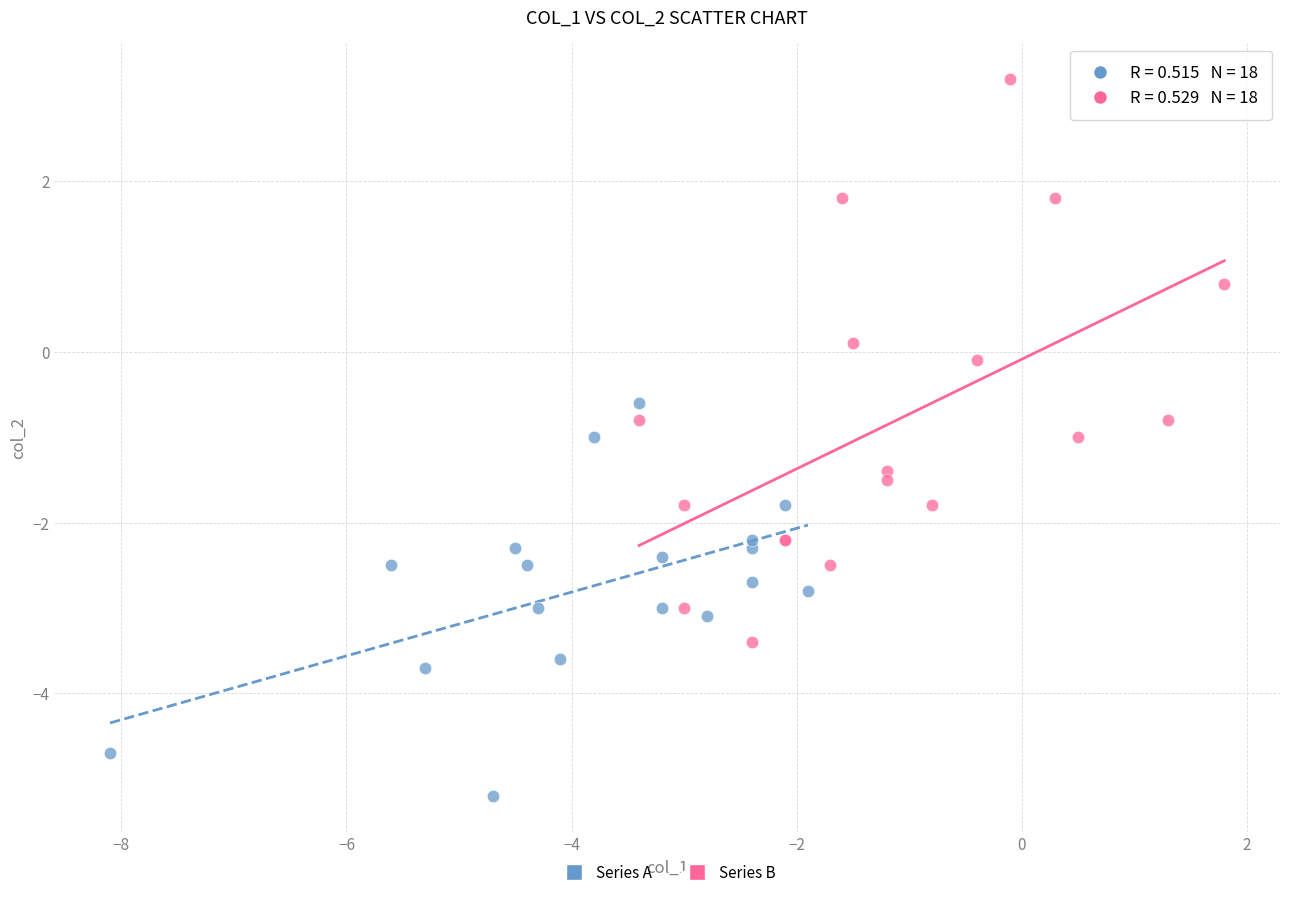

Which series reaches the maximum Y coordinate?

Series B